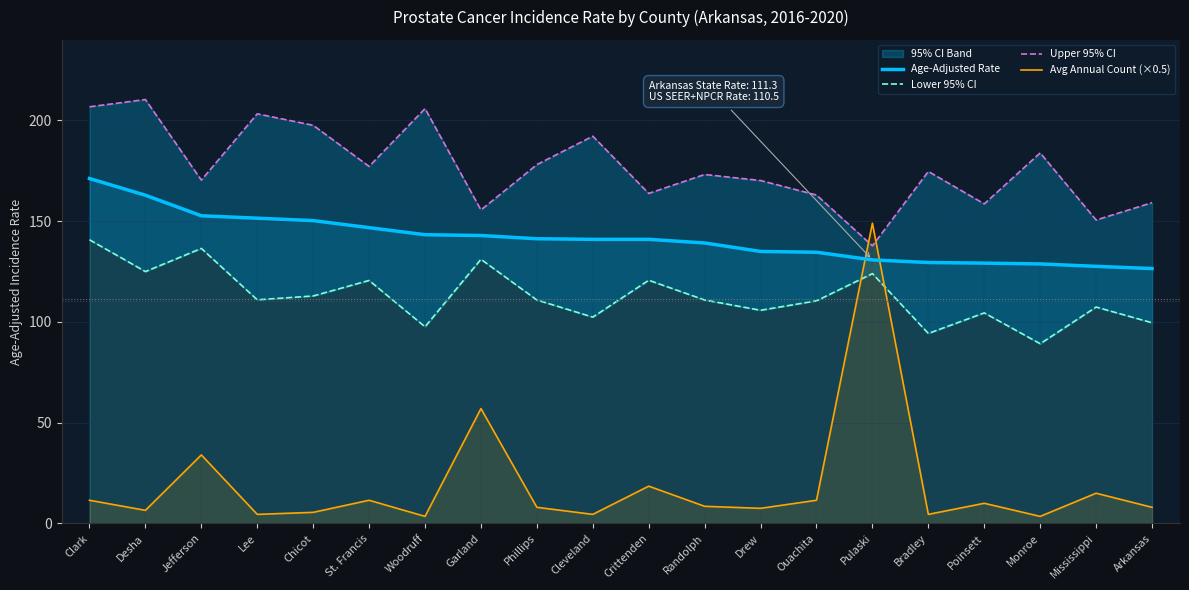

True or false: Avg Annual Count (×0.5) and Lower 95% CI intersect in this chart.

True